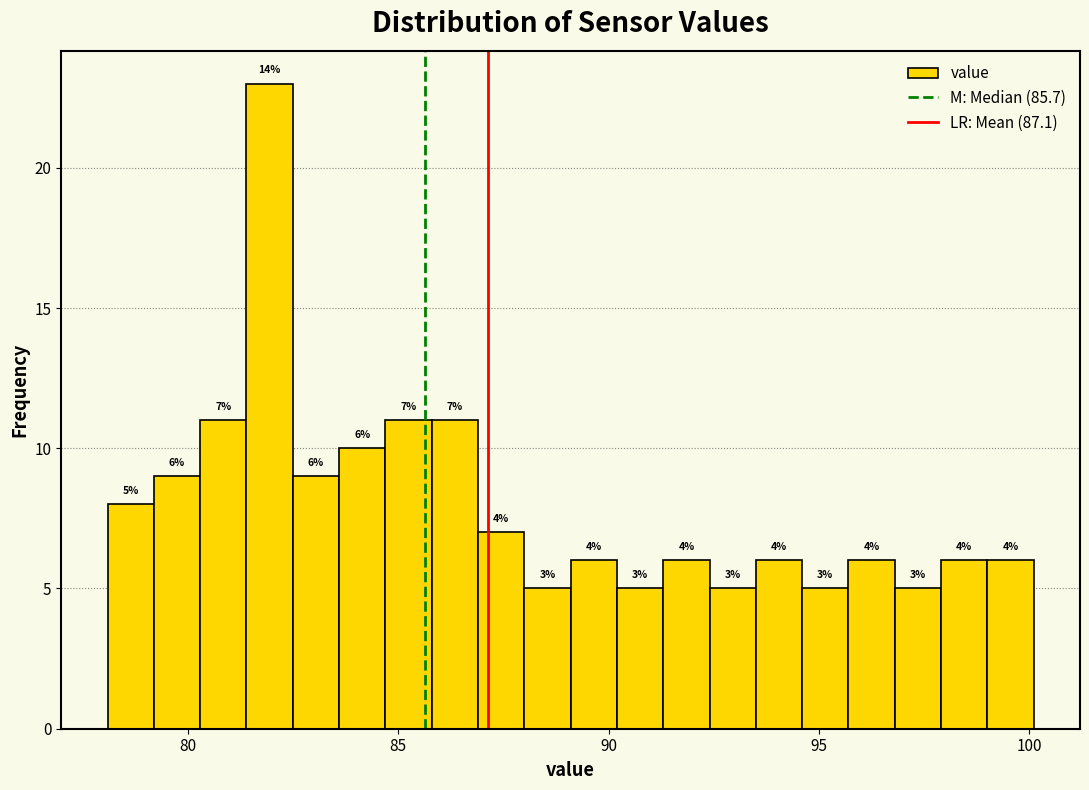

Read against the x-axis, roughly where is the centre of the tallest bar?

82.0